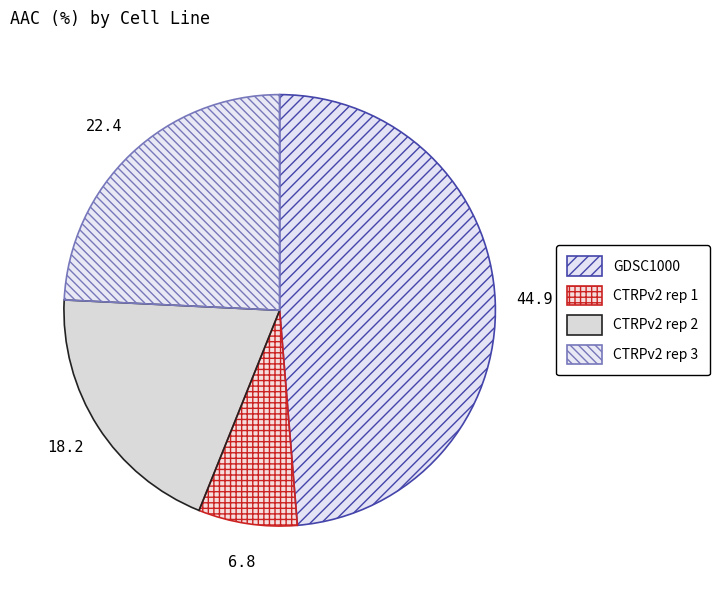

Combined, do CTRPv2 rep 2 and CTRPv2 rep 1 account for over 50%?

No